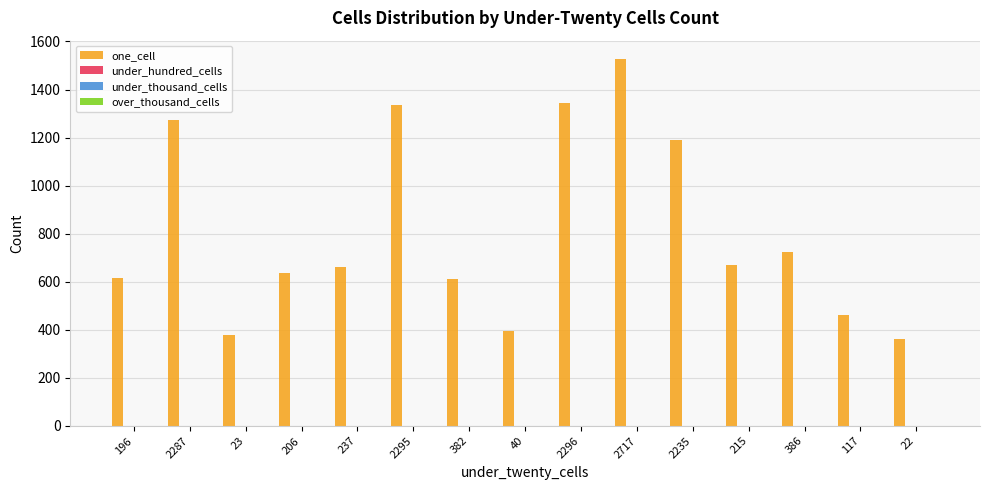

What is the sum of all values?

12183